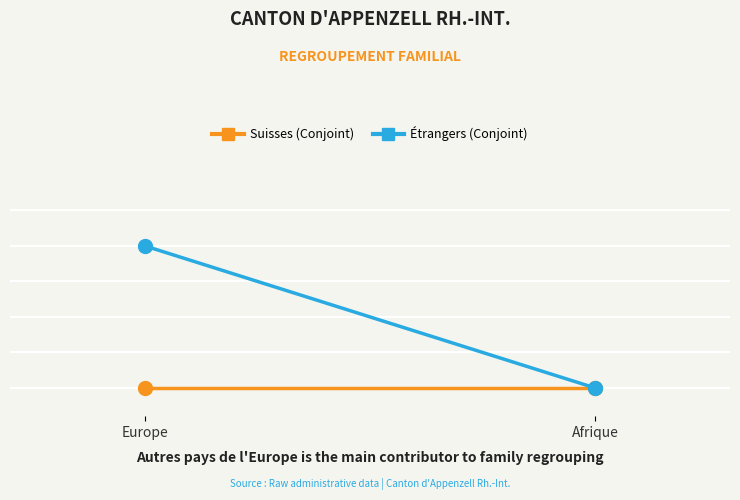

The value of Regroupement familial de suisses (Conjoint) at Afrique is 0. True or false?

True